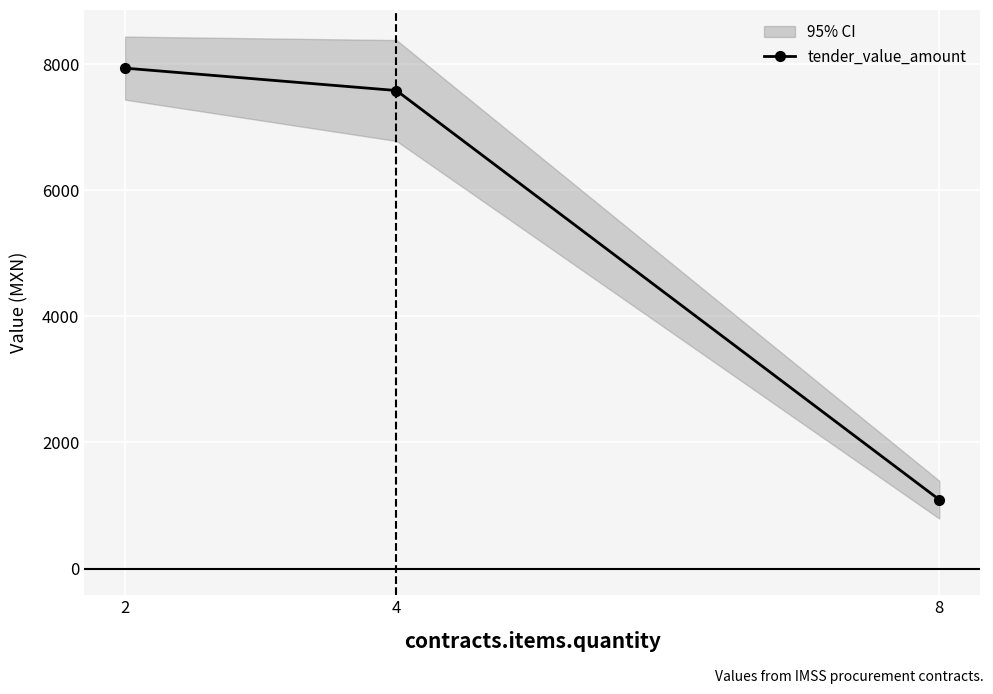

What is the difference between the maximum and minimum values?

6841.1